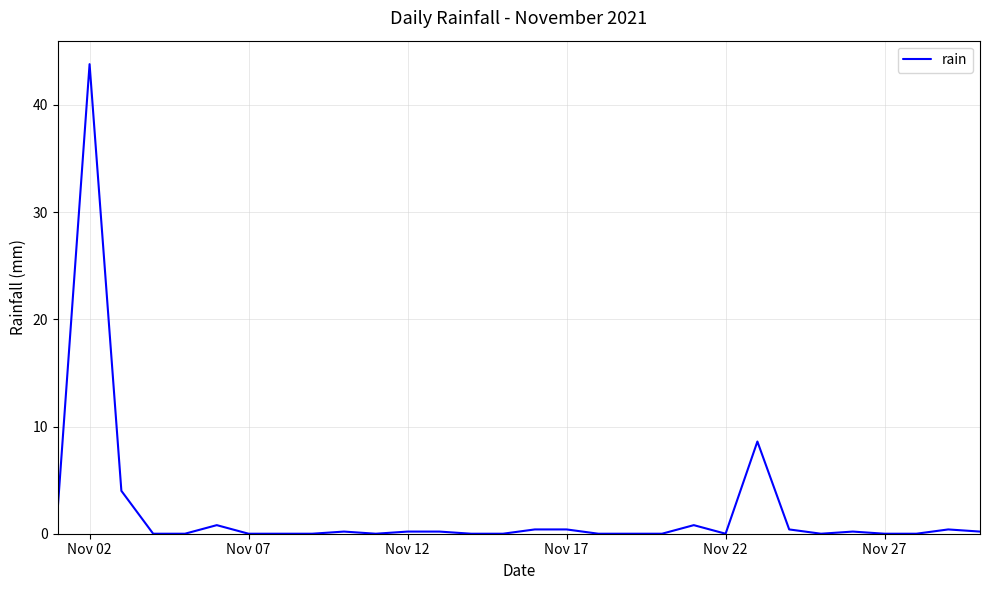

What is the difference between the maximum and minimum values?

43.8